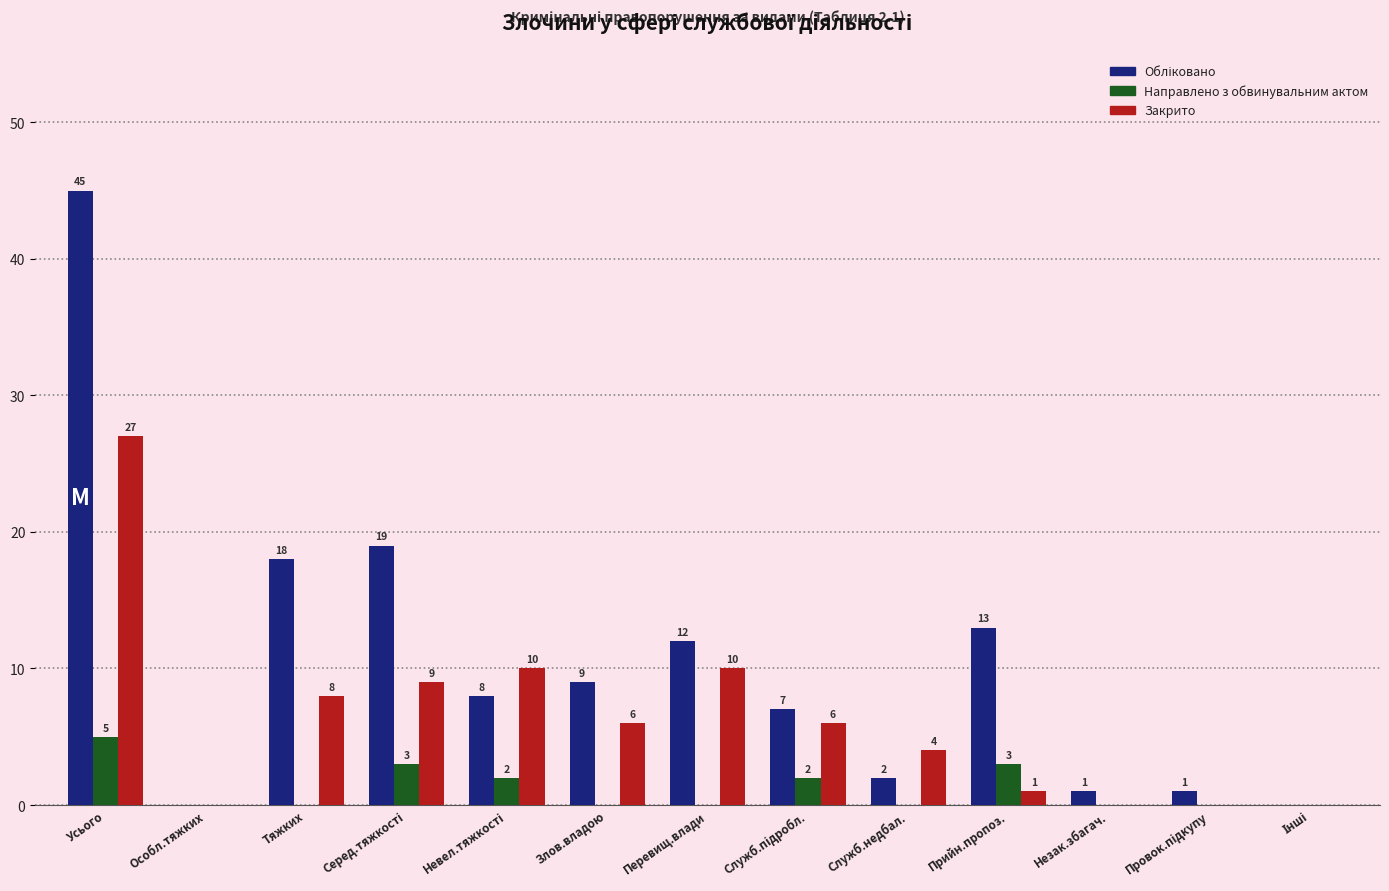

At which category is the sum across all series the highest?

Усього